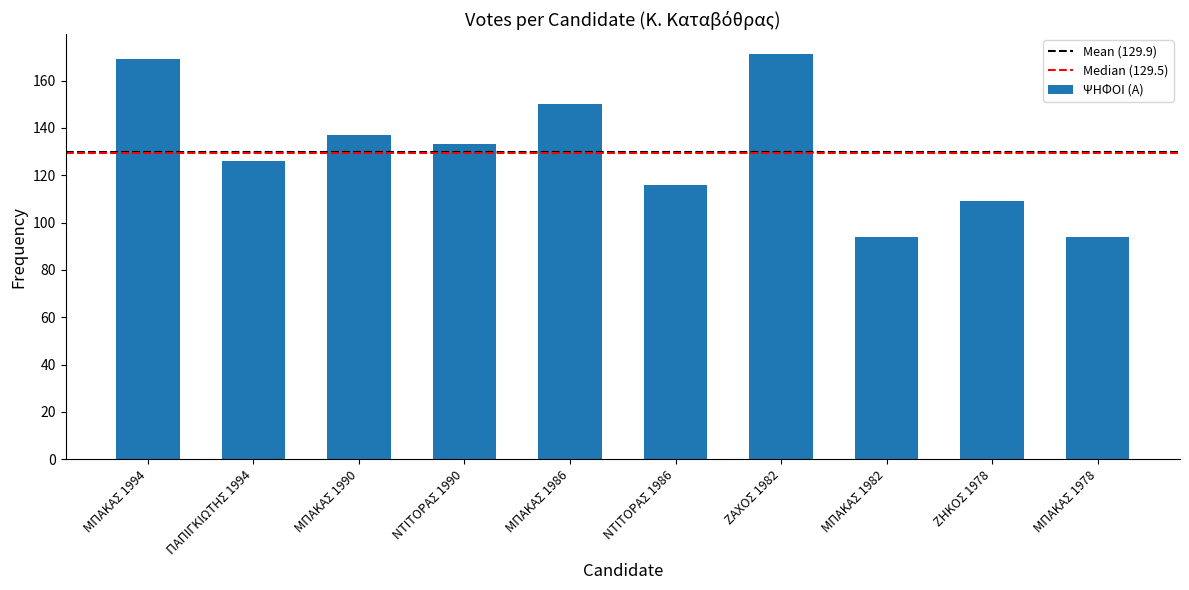

What is the sum of the values at ΜΠΑΚΑΣ 1978 and ΝΤΙΤΟΡΑΣ 1990?

227